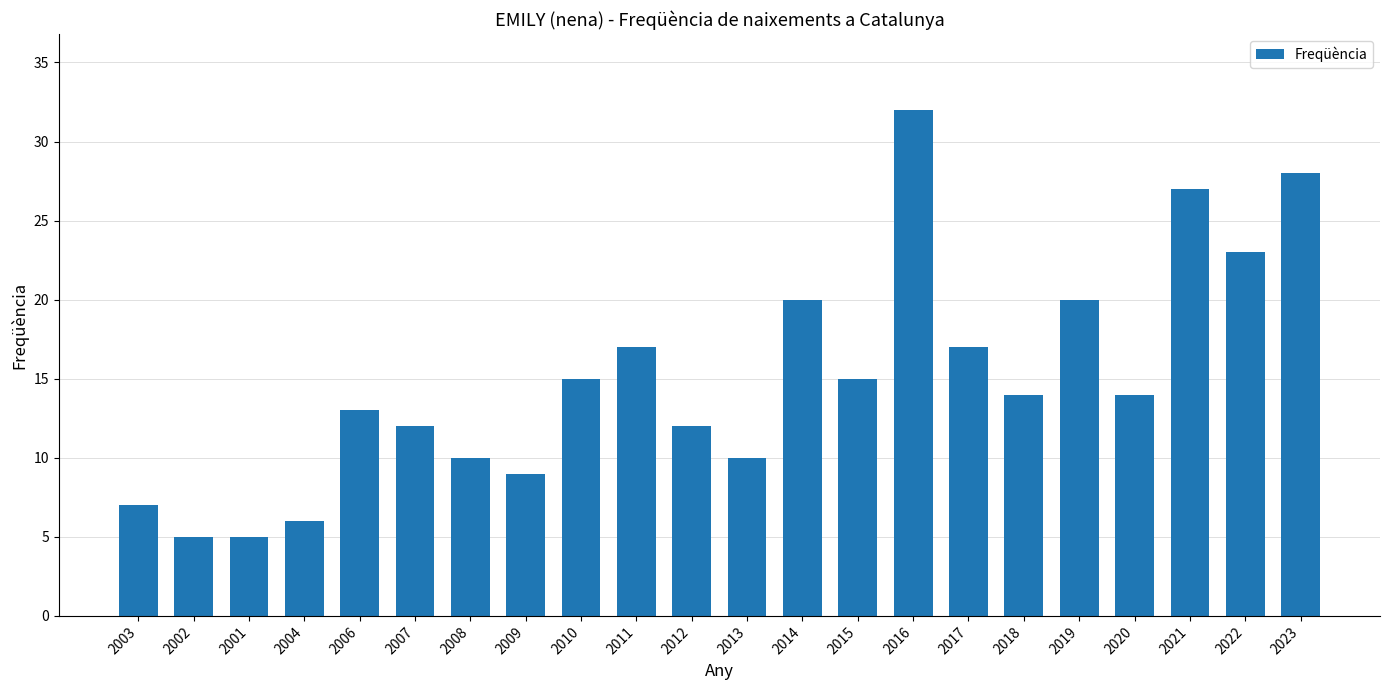

What is the value of the 17th bar from the left?

14